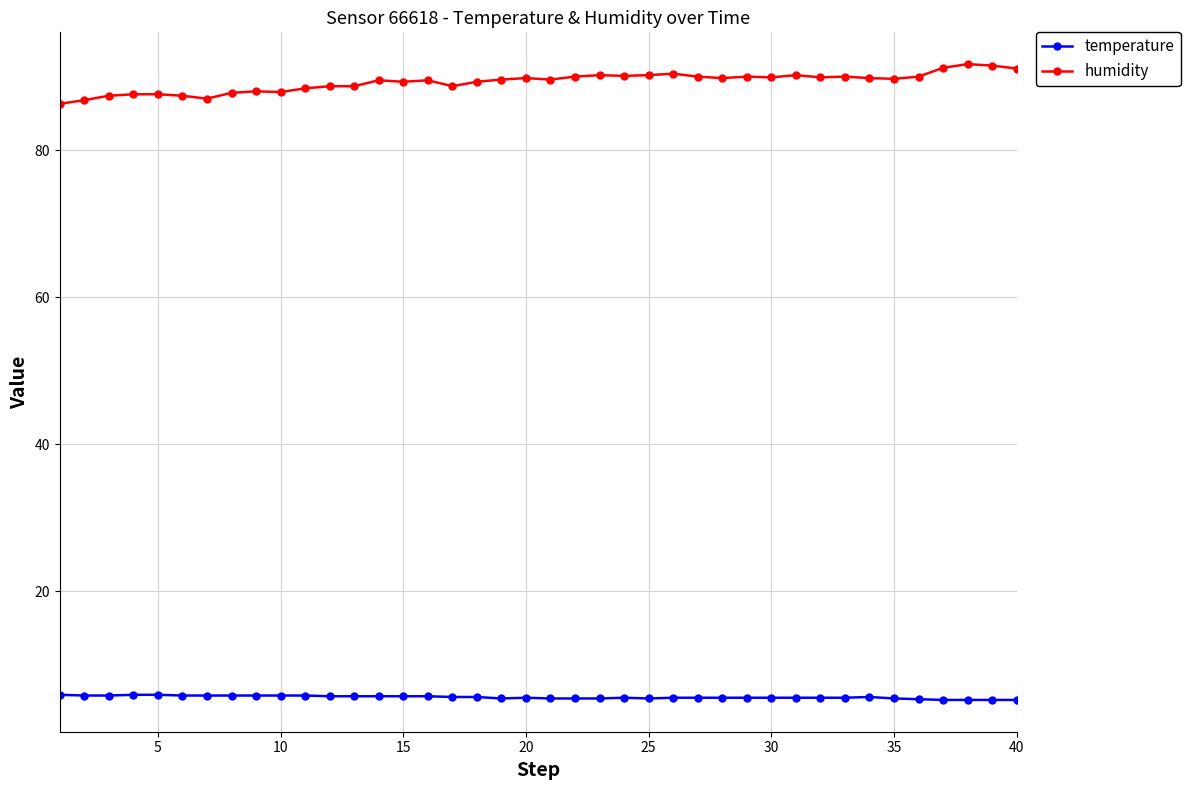

What is the value of the temperature point at the 5th from the left?

5.9